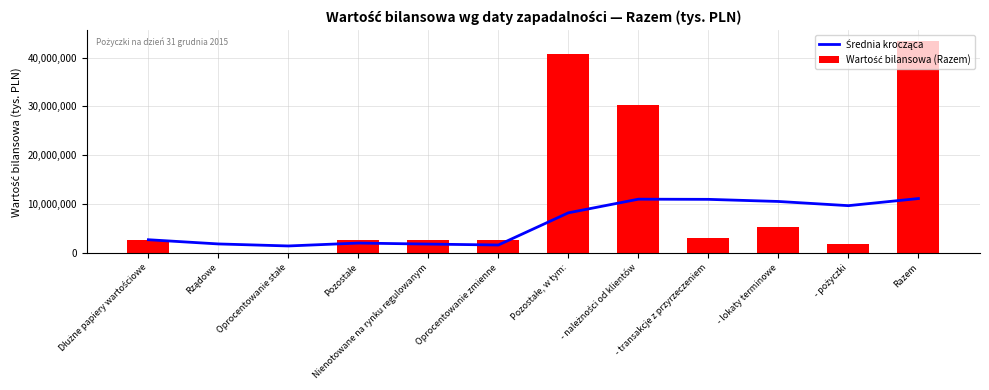

Reading left to right, transcribe all the data shown in this chart.

Średnia krocząca: 2730607	1868704	1456736	2047504	1838408	1651938	8237889	11027258	10991882	10558781	9701255	11155672
Wartość bilansowa (Razem): 2730607	6801	6801	2723806	2723806	2723806	40672444	30331615	3132740	5279044	1929045	43403051